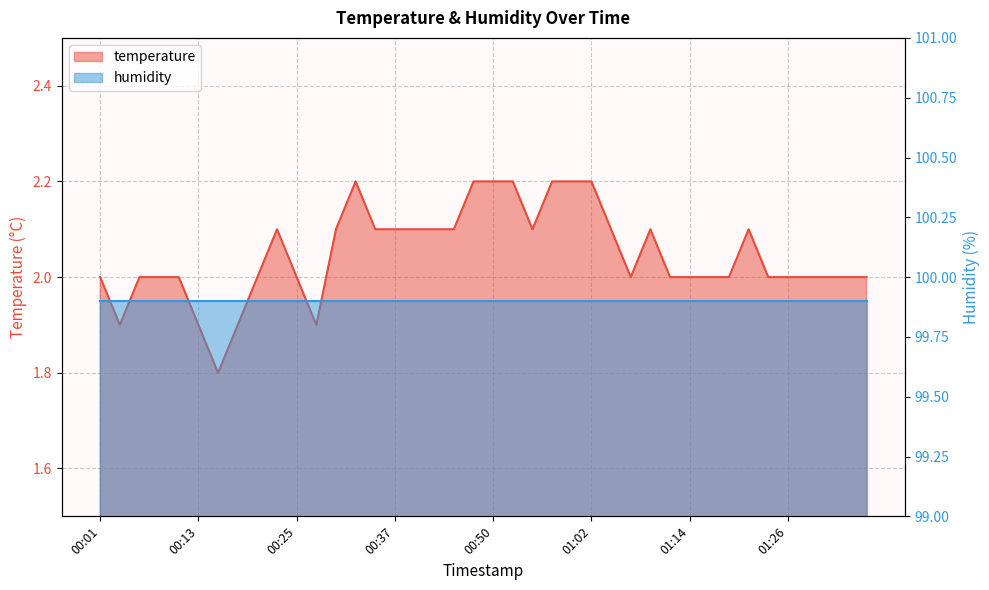

Count the values in the range 2 to 3.

35